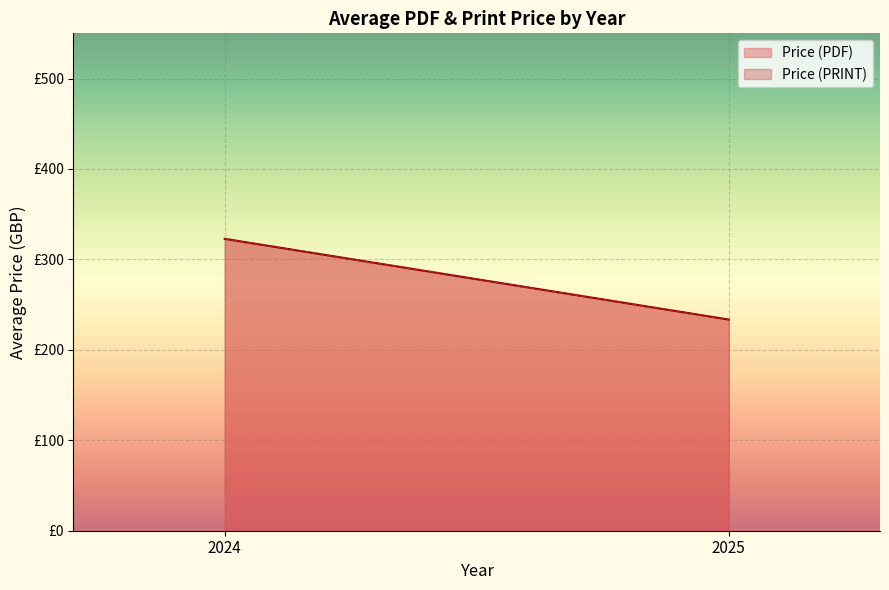

Between 2024 and 2024, which is larger?

2024